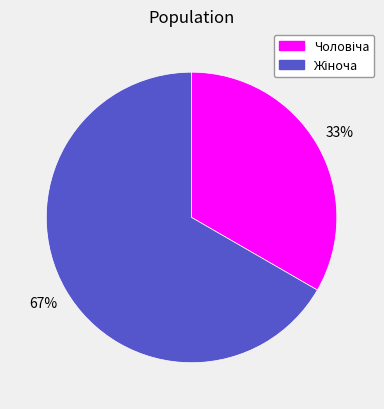

Count the number of slices in the pie.

2